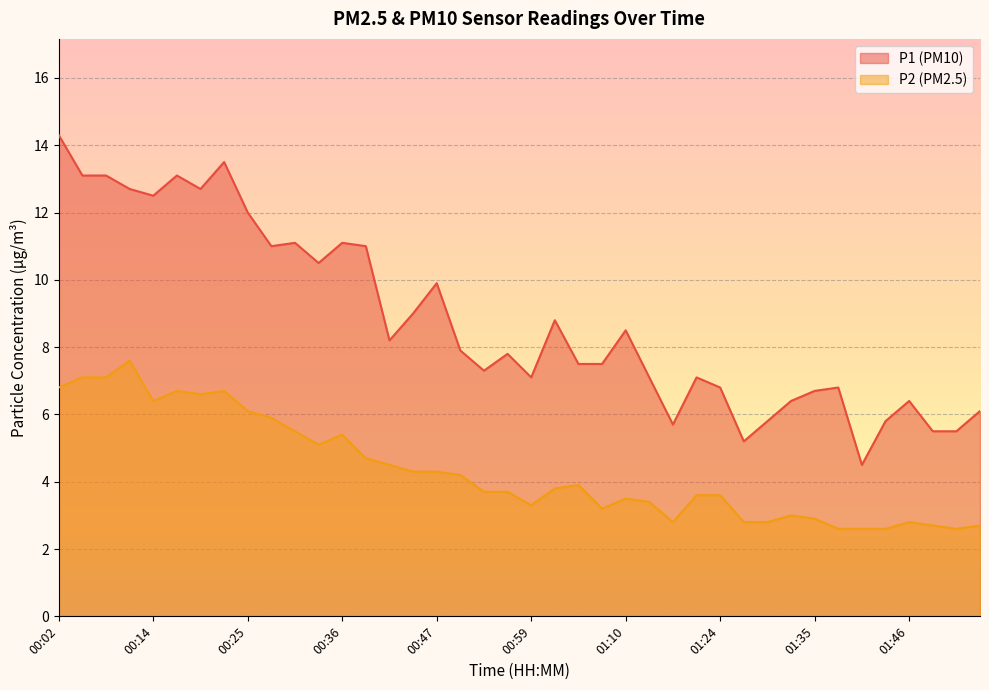

Reading left to right, extract all data points from this chart.

P1: 00:02=14.3	00:05=13.1	00:08=13.1	00:11=12.7	00:14=12.5	00:16=13.1	00:19=12.7	00:22=13.5	00:25=12.0	00:28=11.0	00:31=11.1	00:33=10.5	00:36=11.1	00:39=11.0	00:42=8.2	00:45=9.0	00:47=9.9	00:50=7.9	00:53=7.3	00:56=7.8	00:59=7.1	01:01=8.8	01:04=7.5	01:07=7.5	01:10=8.5	01:15=7.1	01:18=5.7	01:21=7.1	01:24=6.8	01:27=5.2	01:30=5.8	01:33=6.4	01:35=6.7	01:38=6.8	01:41=4.5	01:44=5.8	01:46=6.4	01:49=5.5	01:52=5.5	01:54=6.1
P2: 00:02=6.8	00:05=7.1	00:08=7.1	00:11=7.6	00:14=6.4	00:16=6.7	00:19=6.6	00:22=6.7	00:25=6.1	00:28=5.9	00:31=5.5	00:33=5.1	00:36=5.4	00:39=4.7	00:42=4.5	00:45=4.3	00:47=4.3	00:50=4.2	00:53=3.7	00:56=3.7	00:59=3.3	01:01=3.8	01:04=3.9	01:07=3.2	01:10=3.5	01:15=3.4	01:18=2.8	01:21=3.6	01:24=3.6	01:27=2.8	01:30=2.8	01:33=3.0	01:35=2.9	01:38=2.6	01:41=2.6	01:44=2.6	01:46=2.8	01:49=2.7	01:52=2.6	01:54=2.7